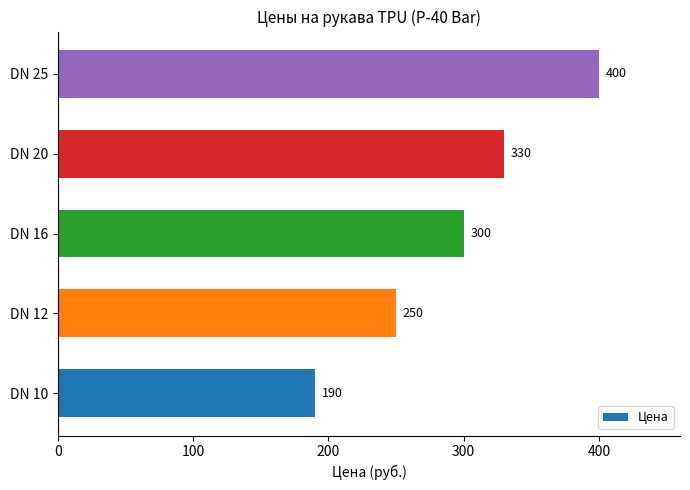

Count the values in the range 250 to 330.

3